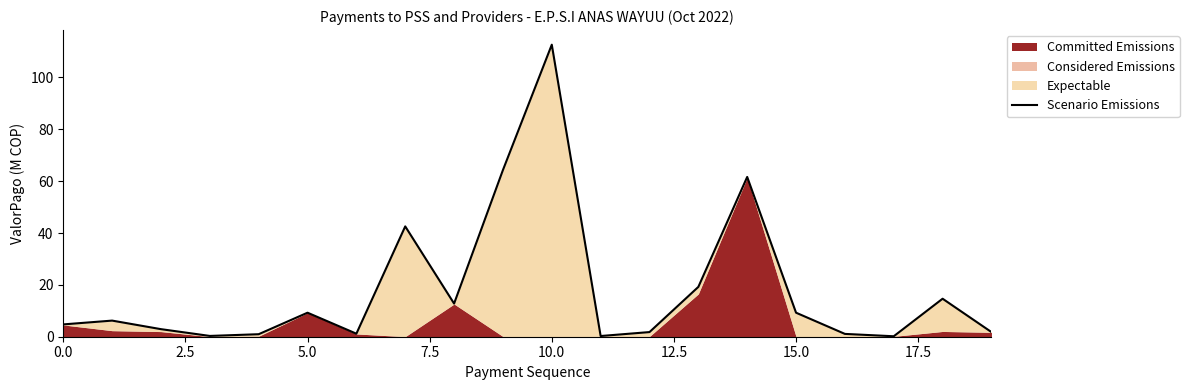

What is the smallest value displayed?

0.2